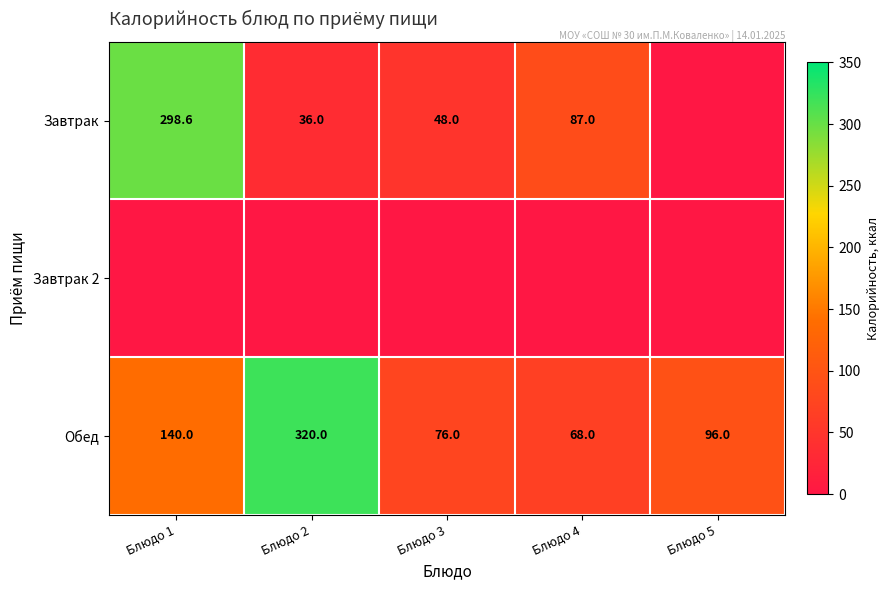

What is the sum of all Обед values?

700.0